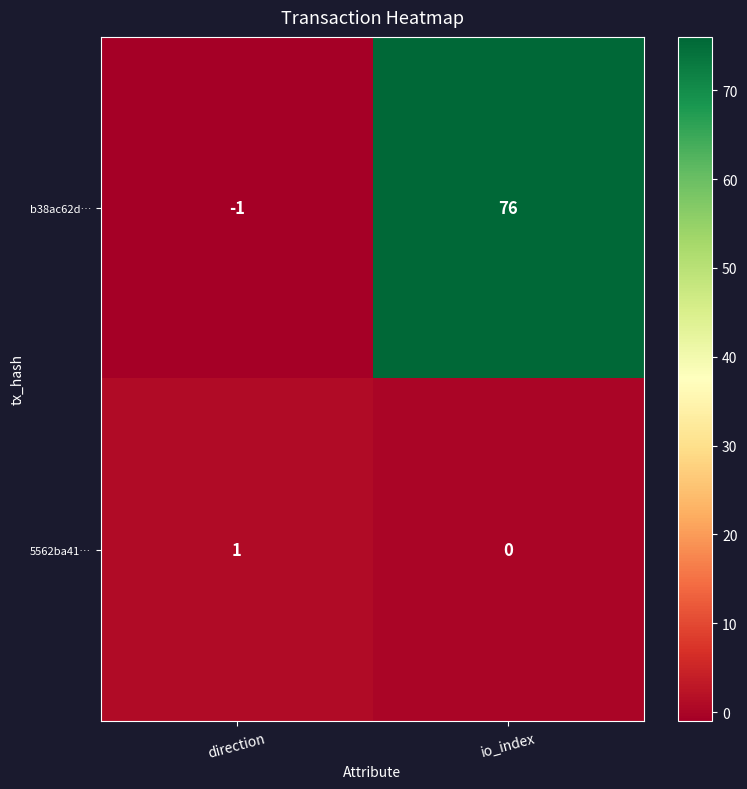

Which series changed the most between direction and io_index?

b38ac62d…